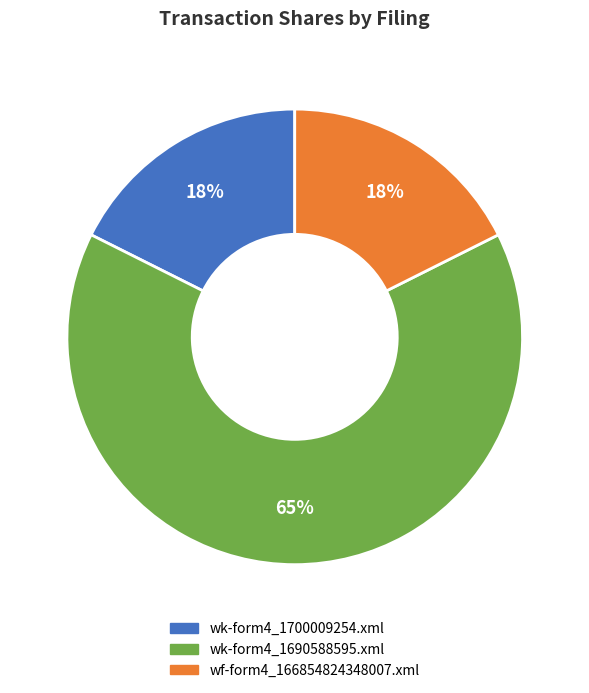

What is the largest slice in the pie chart?

wk-form4_1690588595.xml